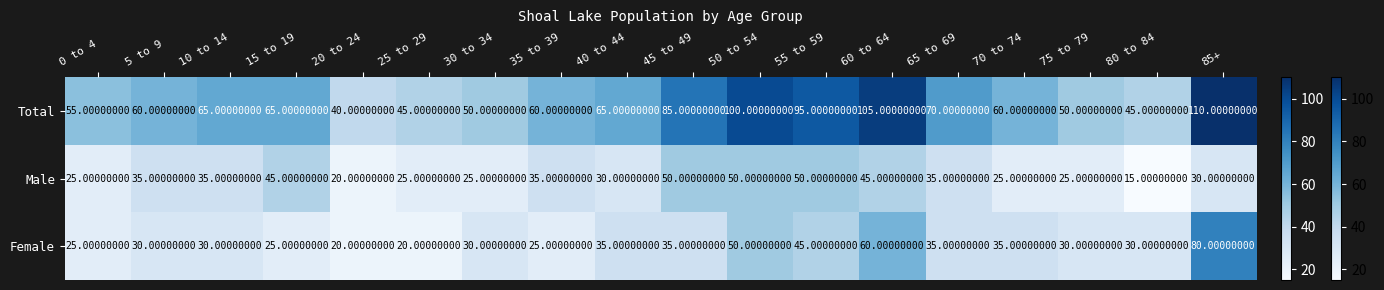

Rank the series by their maximum value, from highest to lowest.

Total, Female, Male